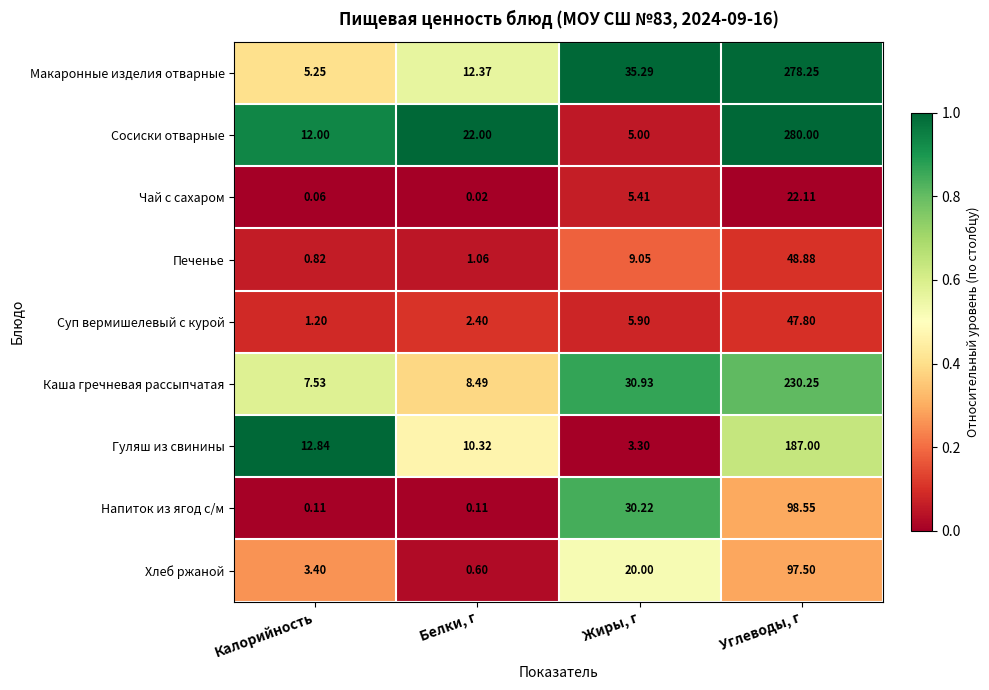

Which series has the widest spread of values?

Сосиски отварные